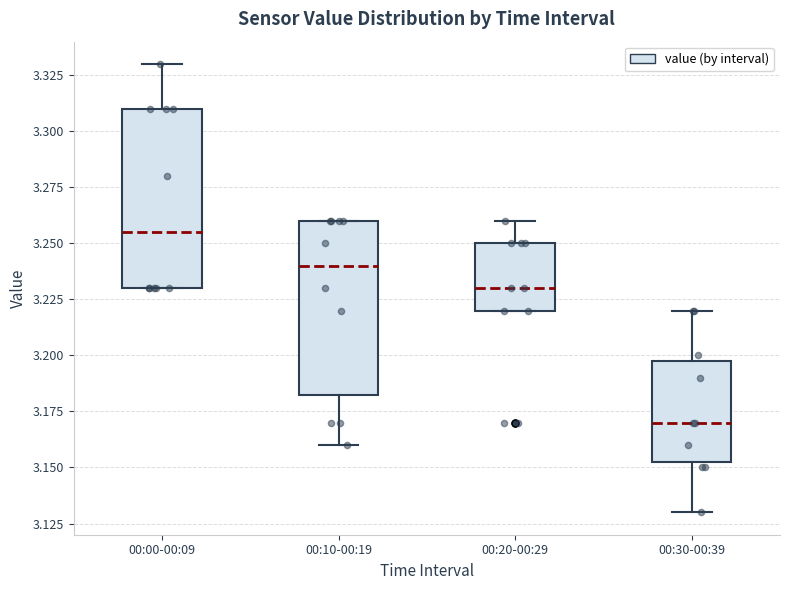

Reading left to right, read every box against the y-axis: the position of its median line, the range the box covers, and the ends of its whiskers. The values are not printed on the chart, so give them approximately, as read against the axis.

00:00-00:09: median 3.255, box 3.230 to 3.310, whiskers 3.230 to 3.330
00:10-00:19: median 3.240, box 3.185 to 3.260, whiskers 3.160 to 3.260
00:20-00:29: median 3.230, box 3.220 to 3.250, whiskers 3.220 to 3.260
00:30-00:39: median 3.170, box 3.155 to 3.200, whiskers 3.130 to 3.220